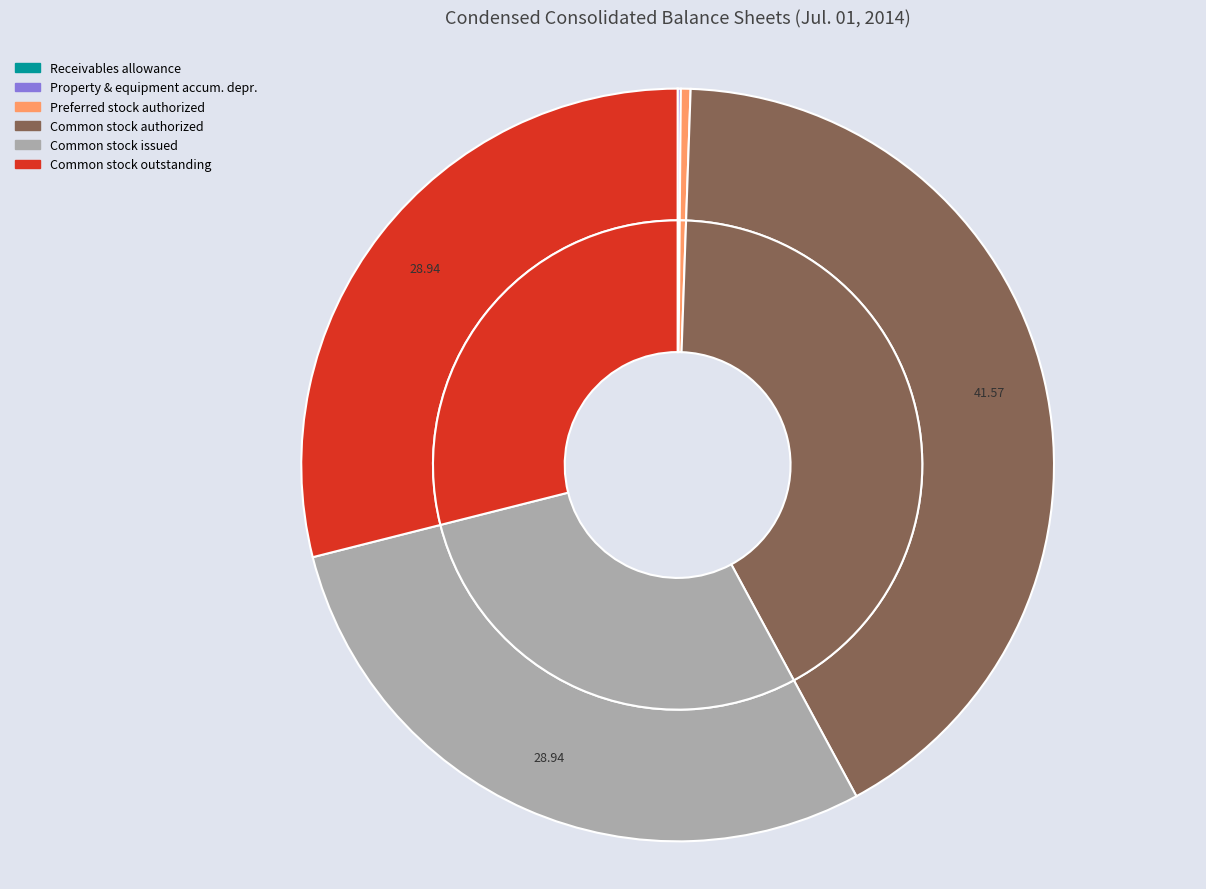

Is Common stock, shares outstanding the majority of the pie?

No